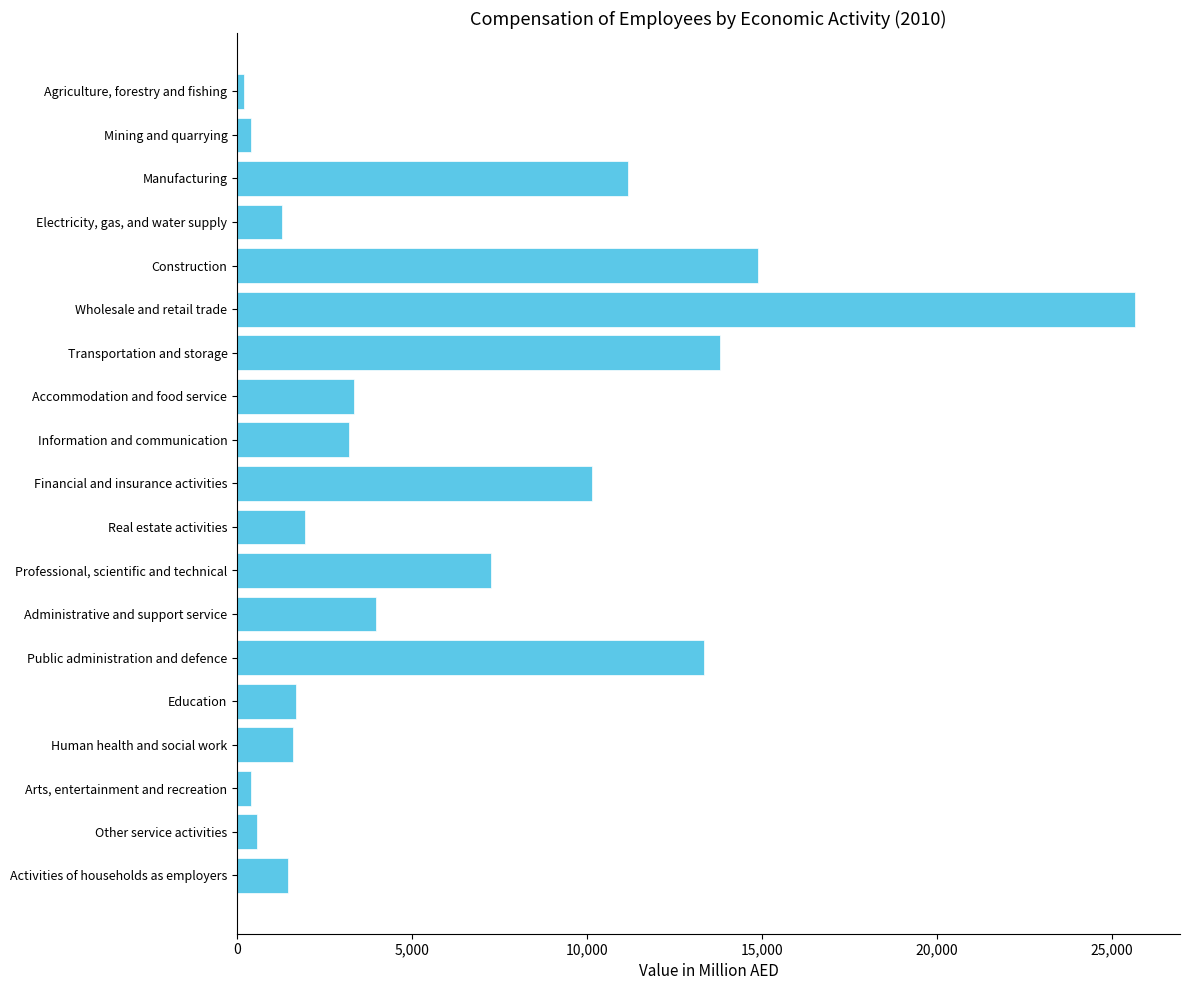

How many values exceed 3188?

10